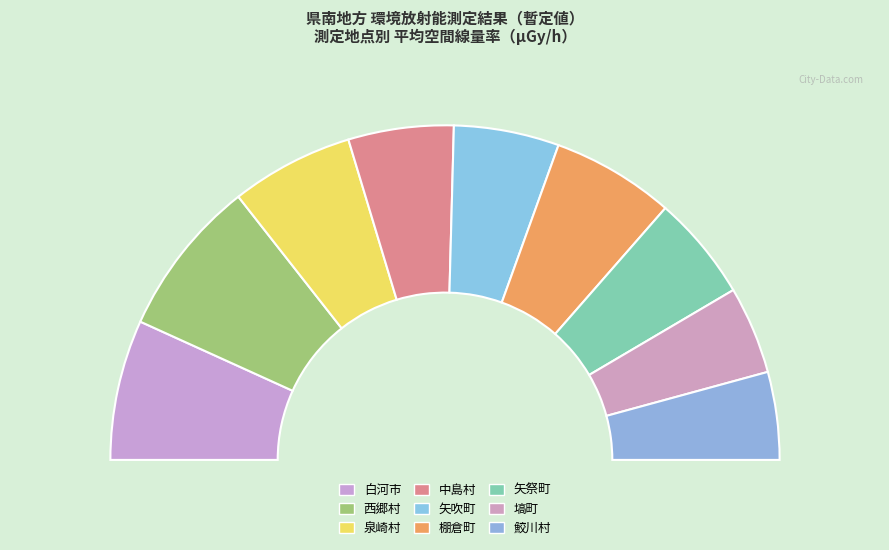

Do 西郷村 and 白河市 together represent more than half of the pie?

No